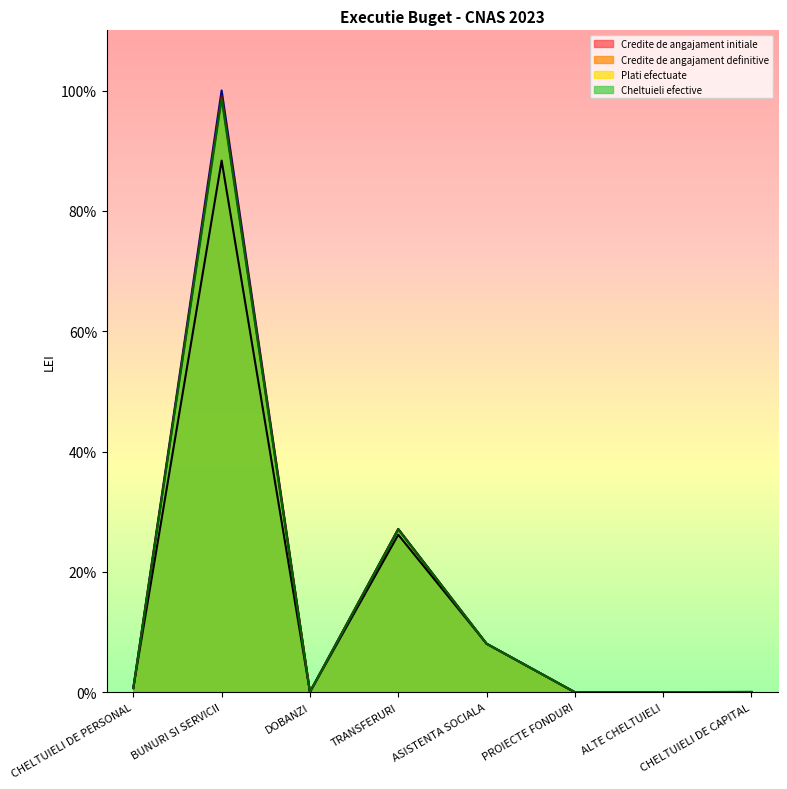

Is the value of Plati efectuate at BUNURI SI SERVICII greater than the value of Credite de angajament initiale at TRANSFERURI?

Yes